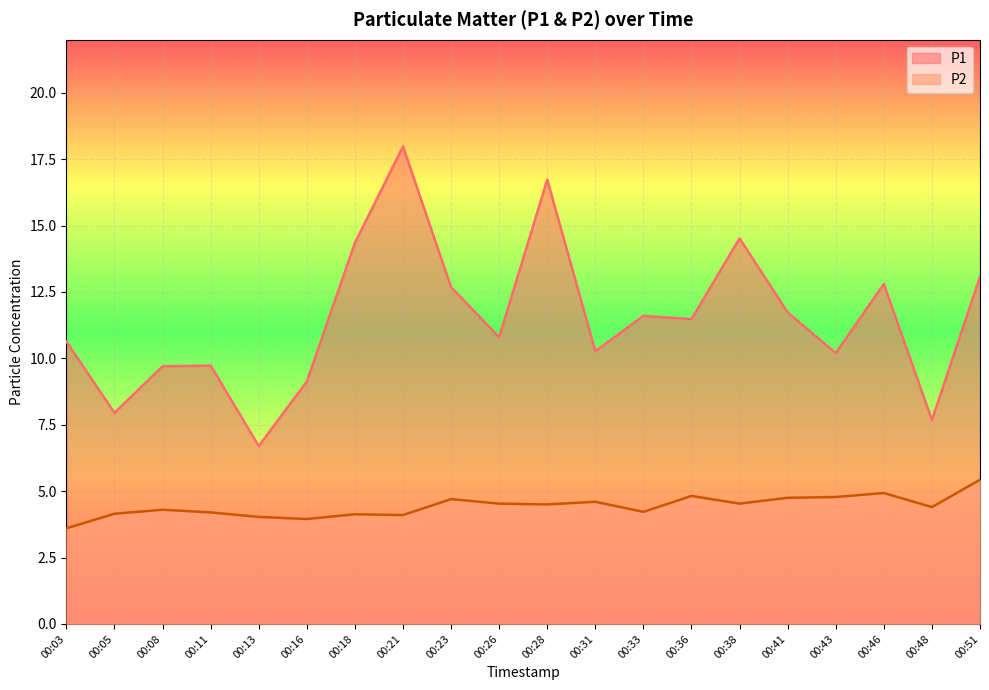

At which label does P1 reach its peak?

00:21